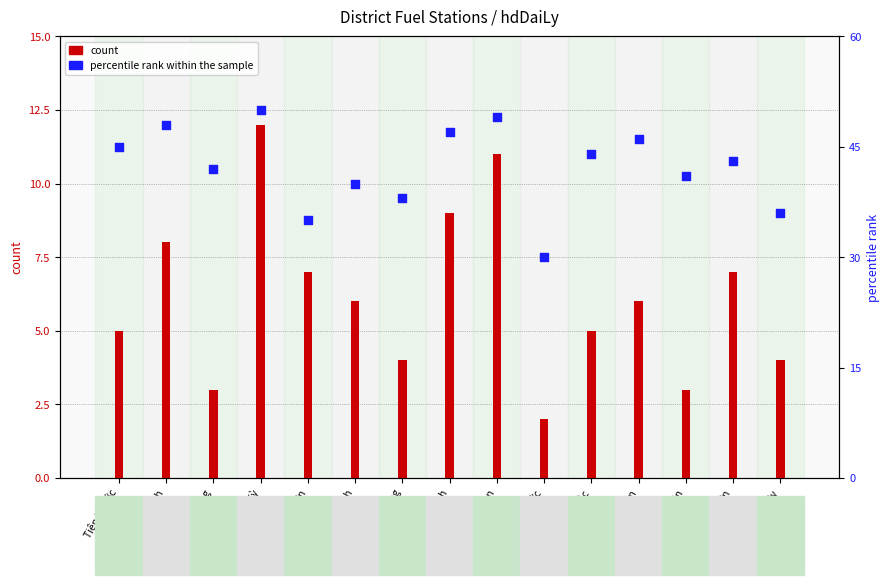

Which series contains the highest Y value?

percentile rank within the sample